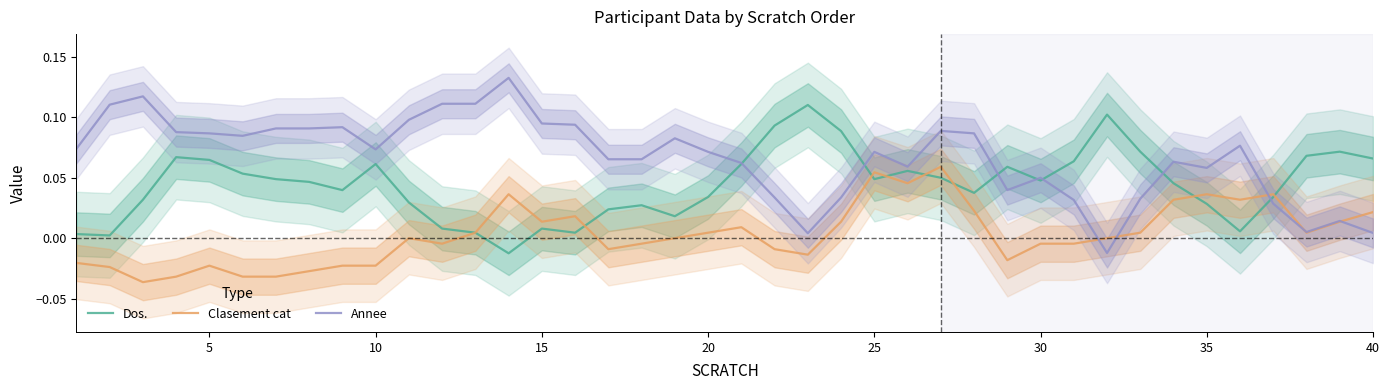

How many interior local peaks does the Clasement cat series have?

9